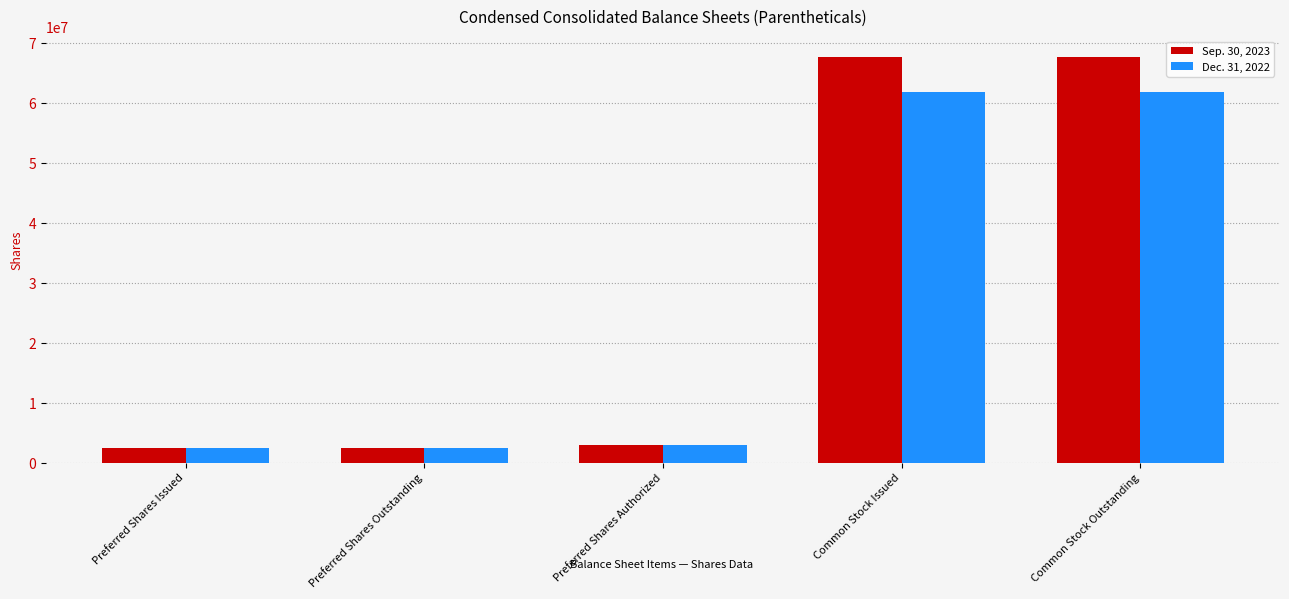

The Sep. 30, 2023 series shows 90480114 at Common Stock Issued. True or false?

False